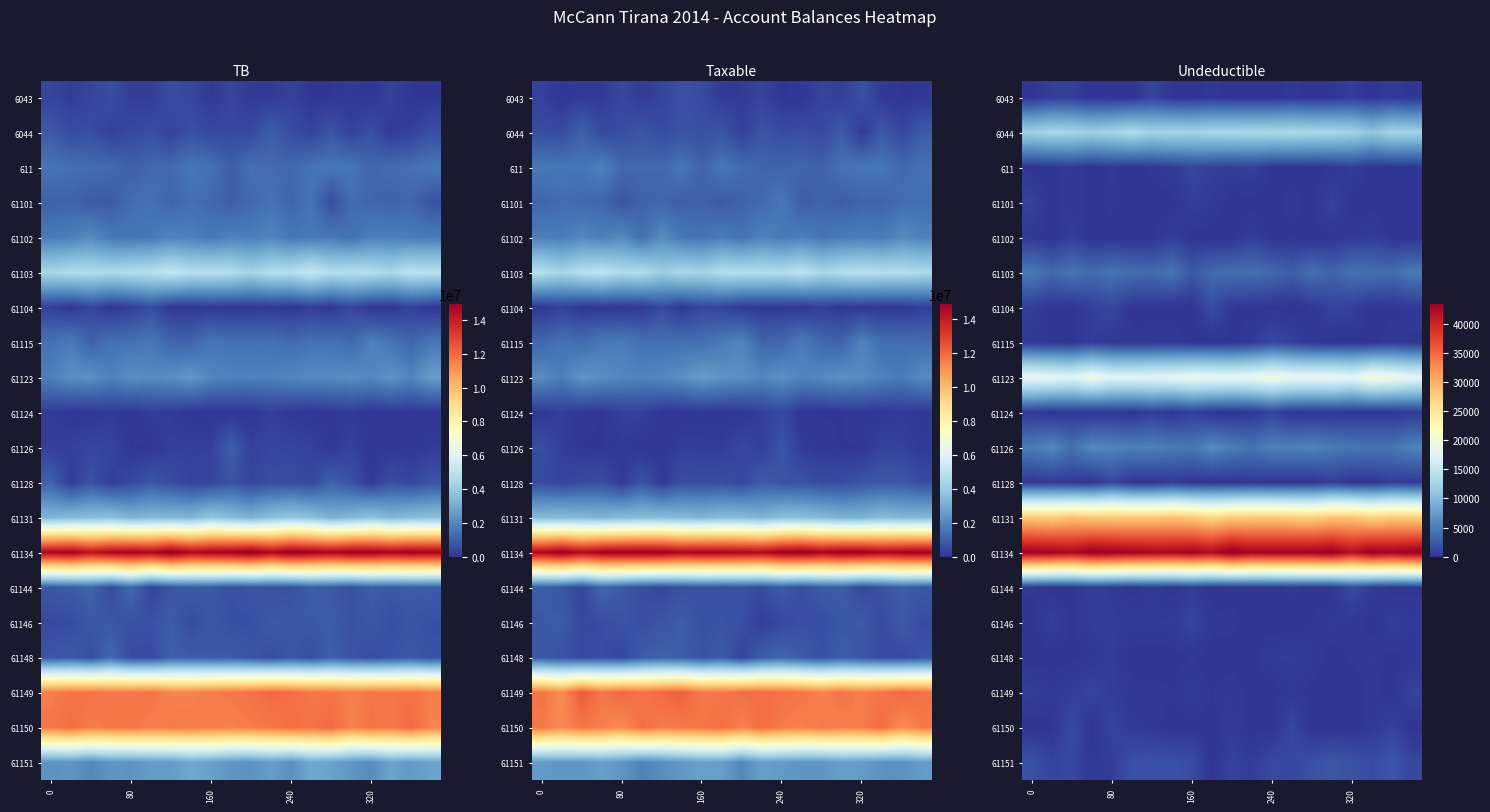

What is the difference between the second highest and minimum values in the 61103 series?

2277.2